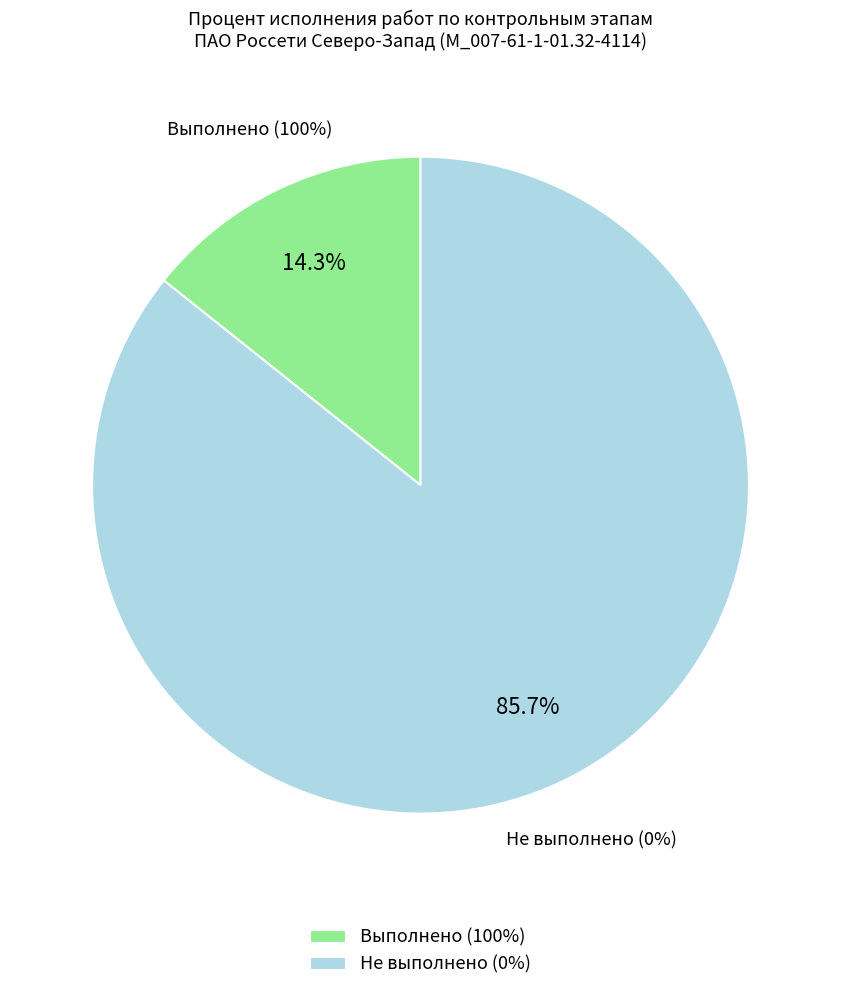

To the nearest percent, what is the average slice percentage?

50%